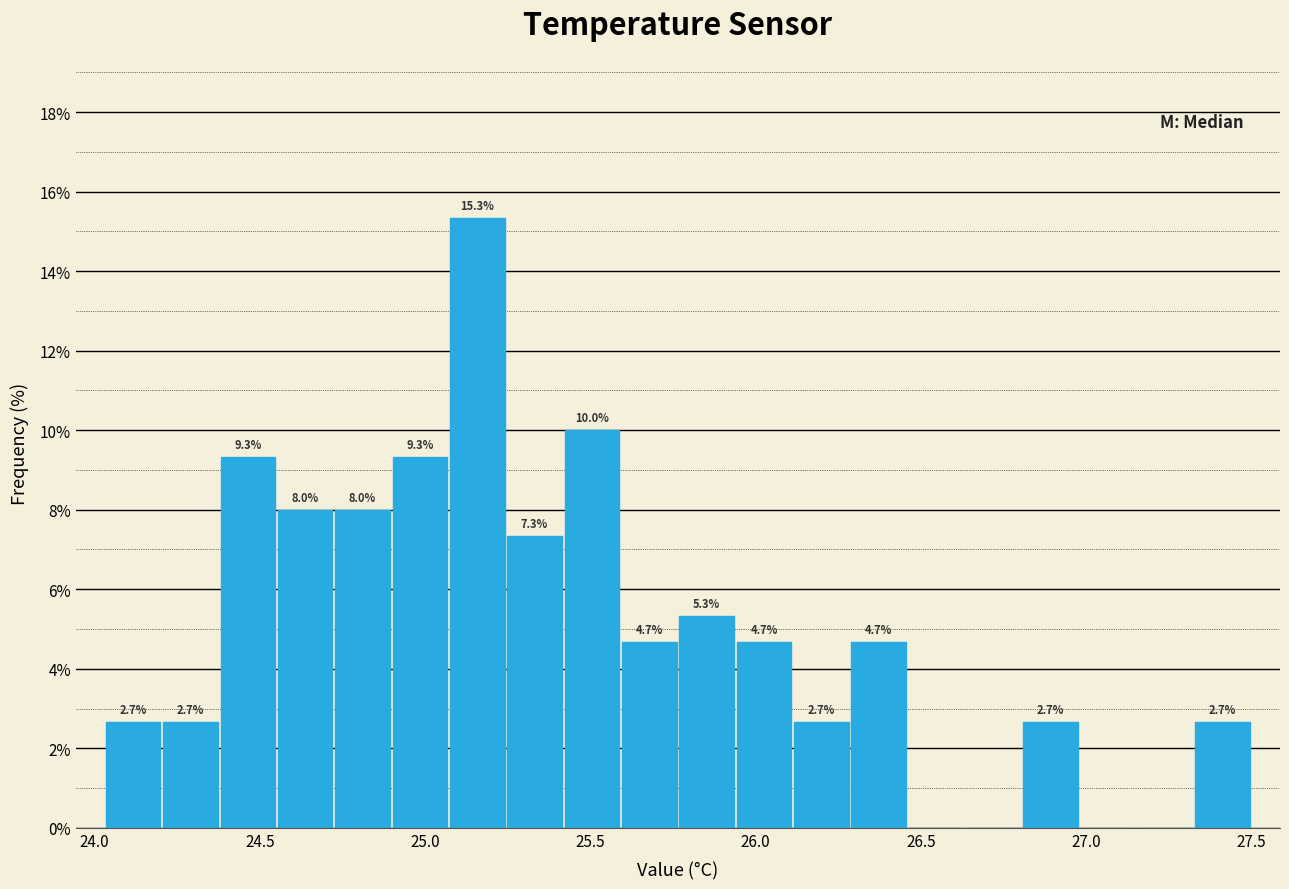

Around what value on the x-axis is the tallest bar? Give the approximate position of its centre, as read against the axis.

25.15